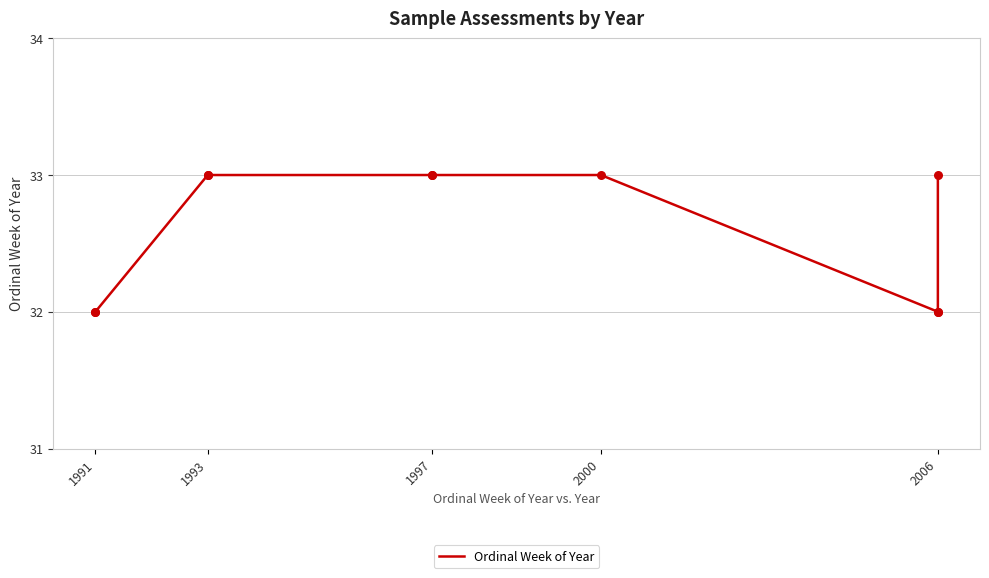

Which has a higher value, 1993 or 1991?

1993